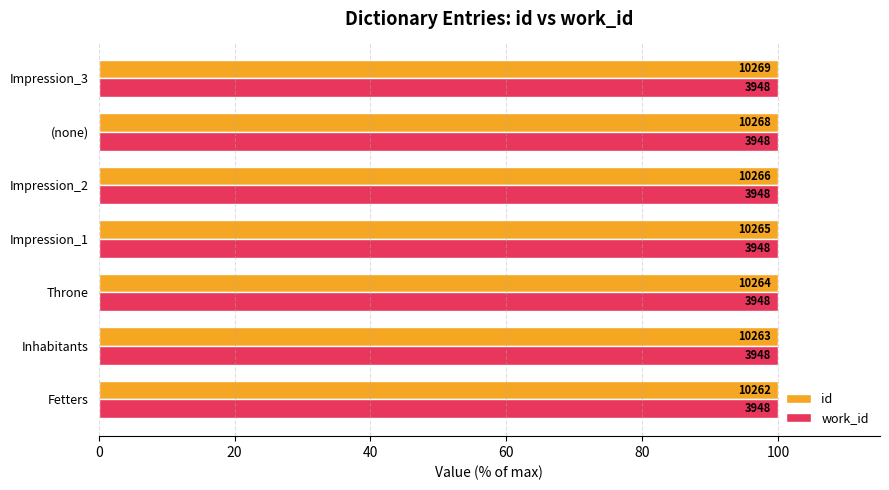

What is the highest value of the id series?

100.0